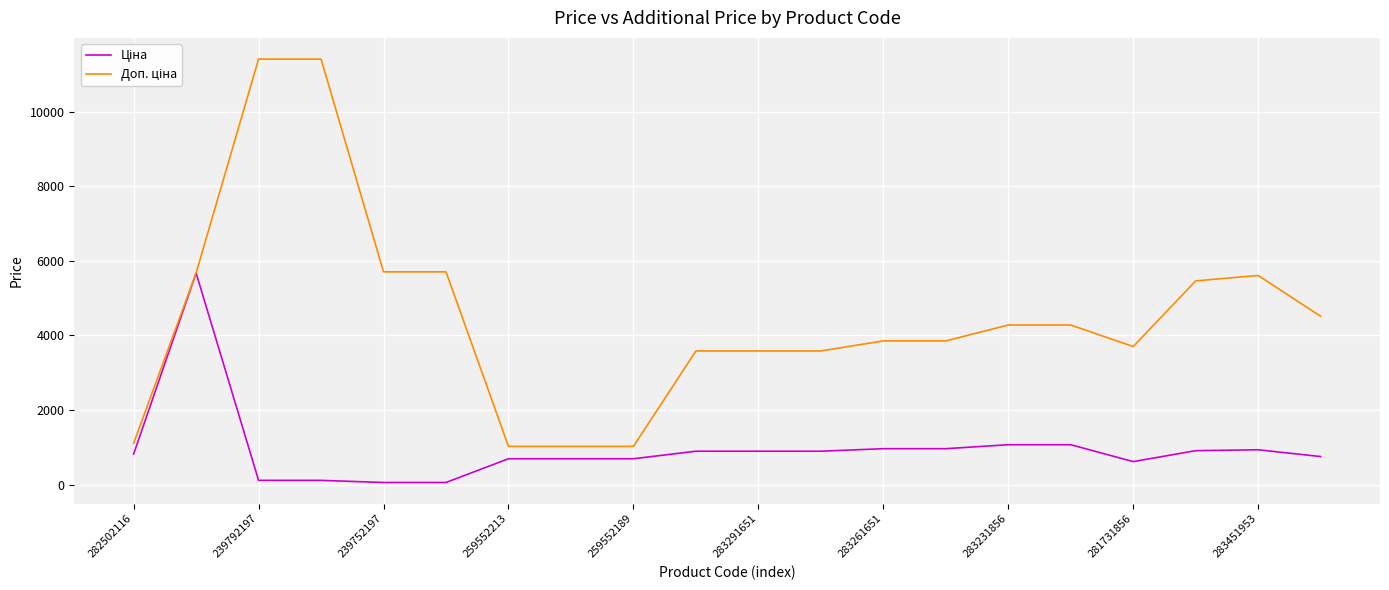

Which series has the largest total across all categories?

Доп. ціна